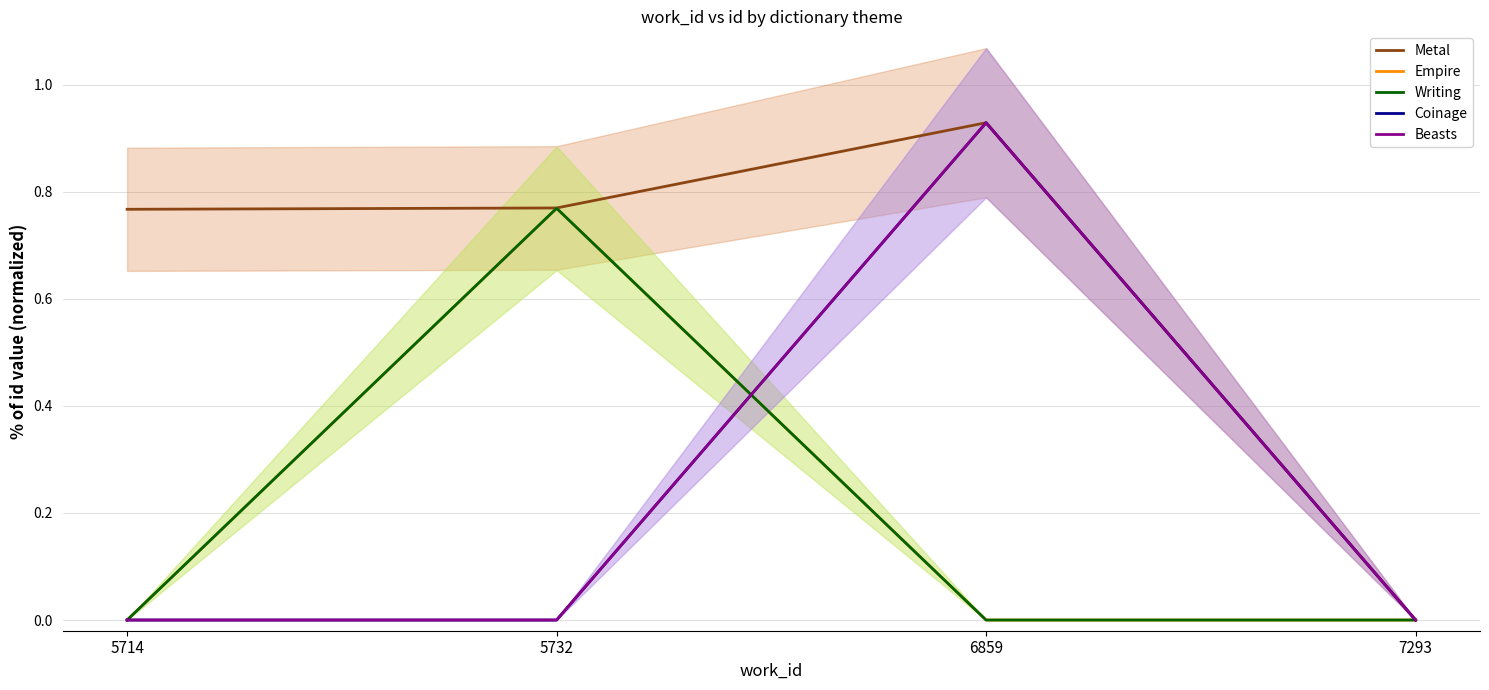

What is the sum of all Metal values?

2.5